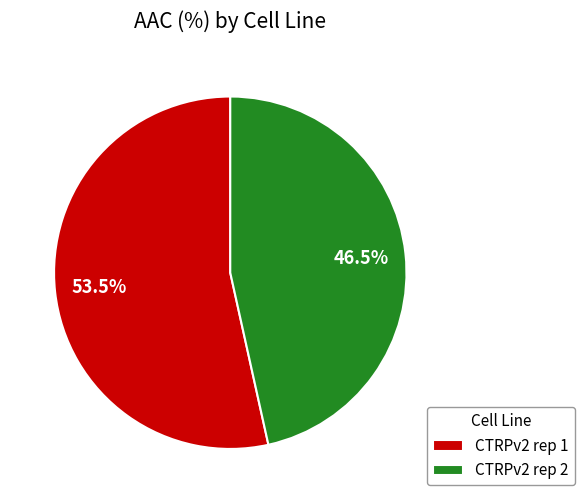

What is the largest slice in the pie chart?

CTRPv2 rep 1